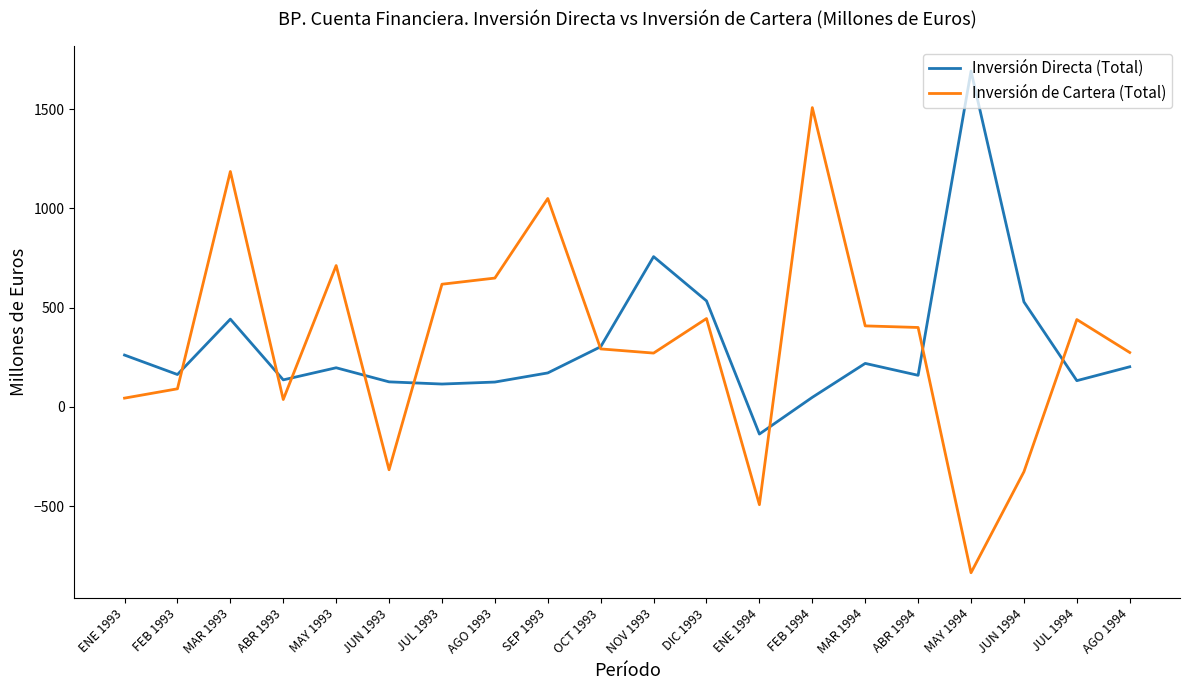

Is it true that Inversión de Cartera (Total) equals 274 at AGO 1994?

True